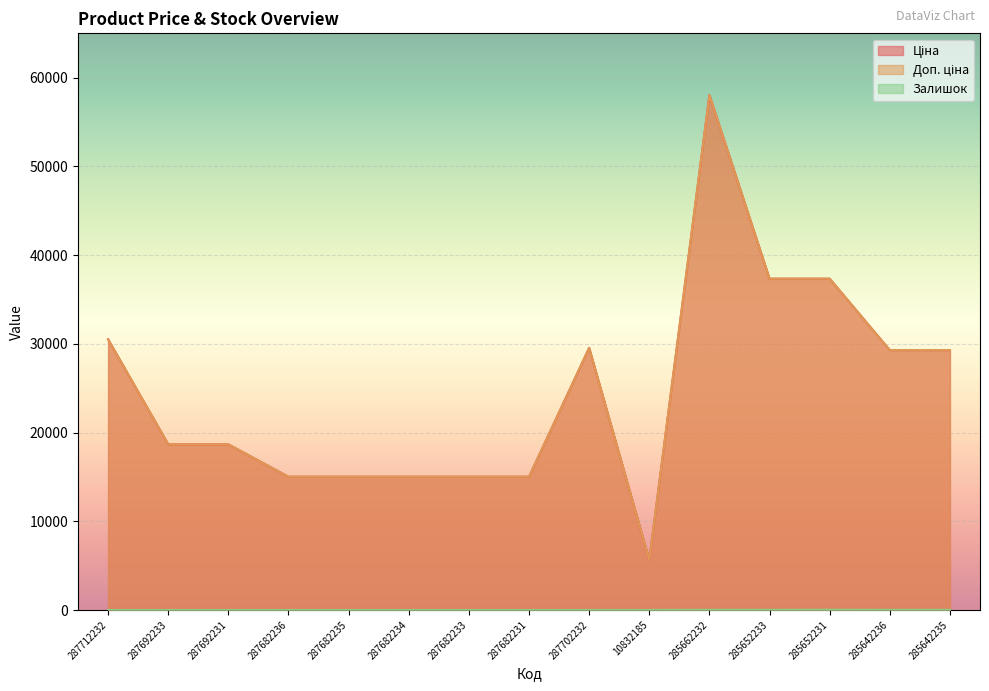

Reading left to right, what are all the values shown in this chart?

Ціна: 30512.3	18671.5	18671.5	15019.2	15019.2	15019.2	15019.2	15019.2	29548.9	5636.0	58037.0	37343.0	37343.0	29294.9	29294.9
Доп. ціна: 30512.3	18671.5	18671.5	15019.2	15019.2	15019.2	15019.2	15019.2	29548.9	5636.0	58037.0	37343.0	37343.0	29294.9	29294.9
Залишок: 0.0	0.0	0.0	0.0	0.0	0.0	0.0	0.0	0.0	2.0	12.0	12.0	22.0	11.0	11.0